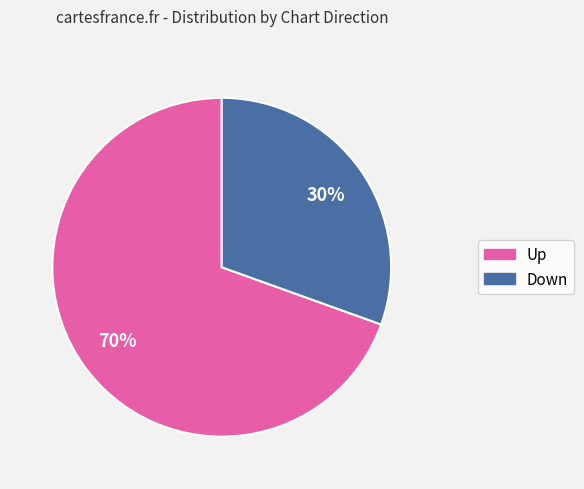

Is there any slice that represents more than half of the pie?

Yes